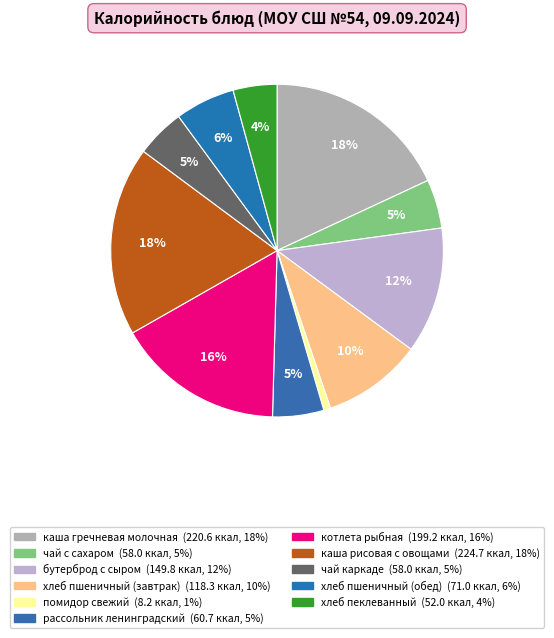

The котлета рыбная slice represents 16% of the pie. True or false?

True